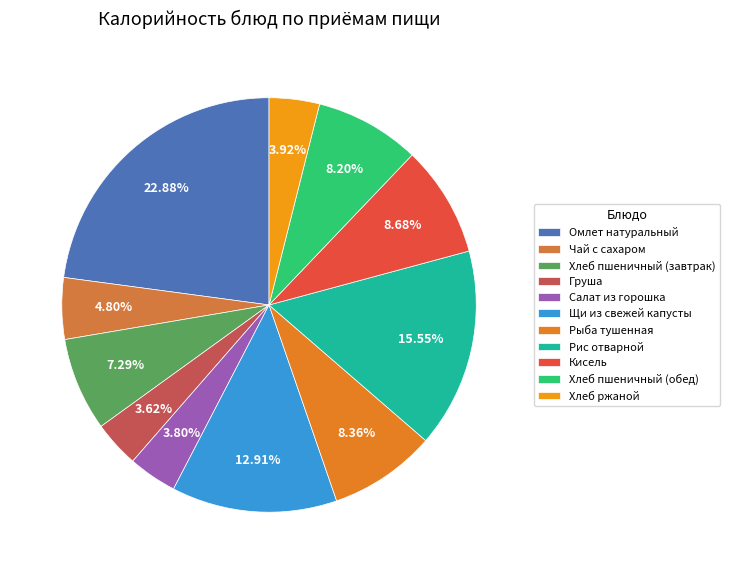

The Кисель slice represents 20% of the pie. True or false?

False